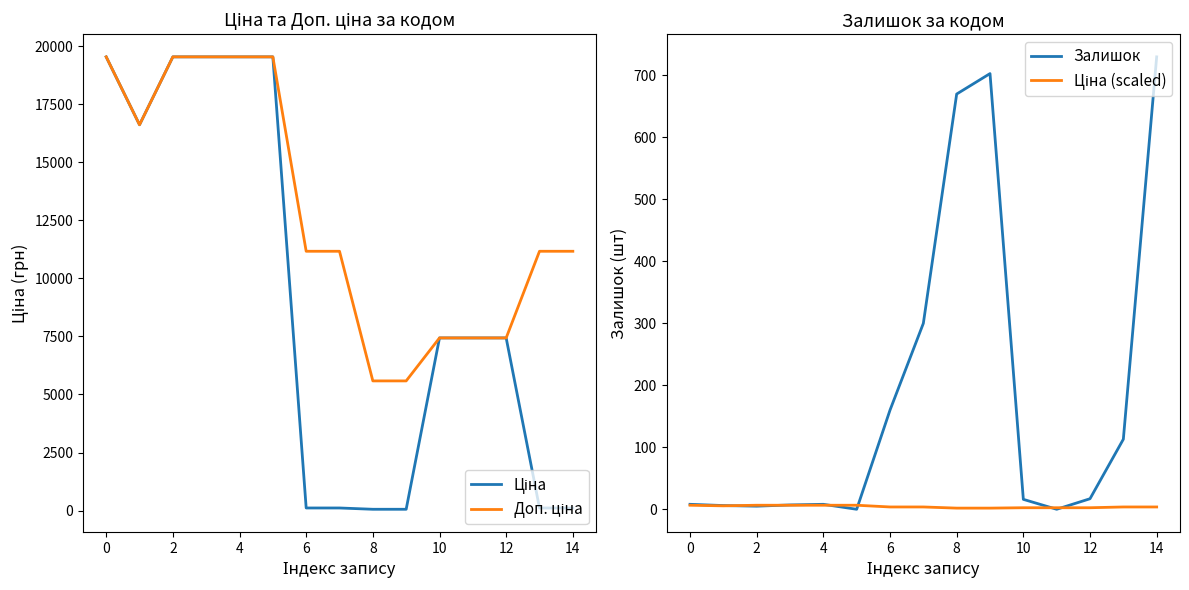

Is it true that Залишок equals 8.0 at 0?

True